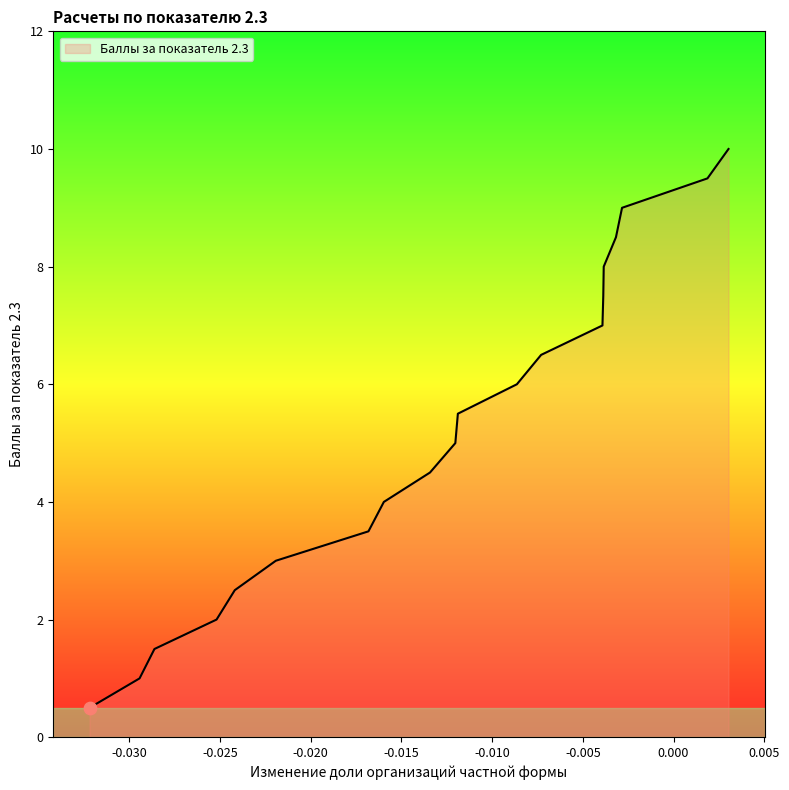

What is the maximum value shown in the chart?

10.0